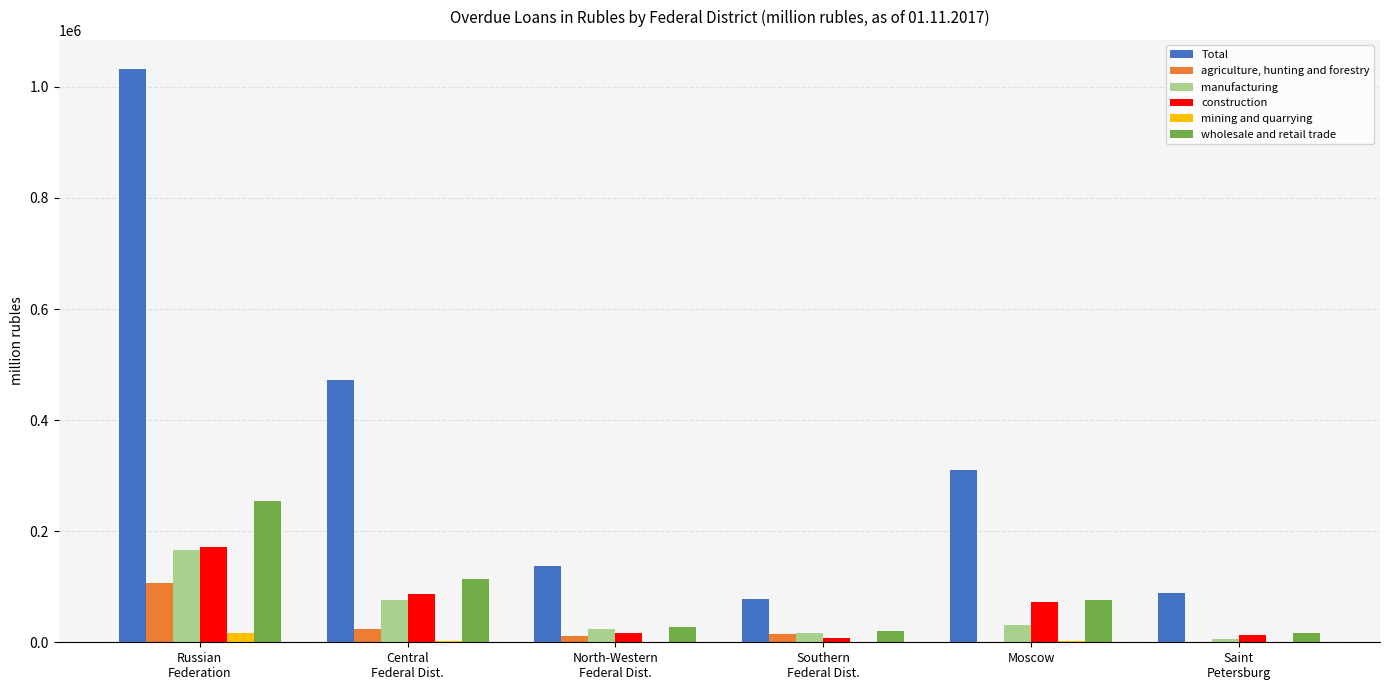

What is the sum of all construction values?

368279